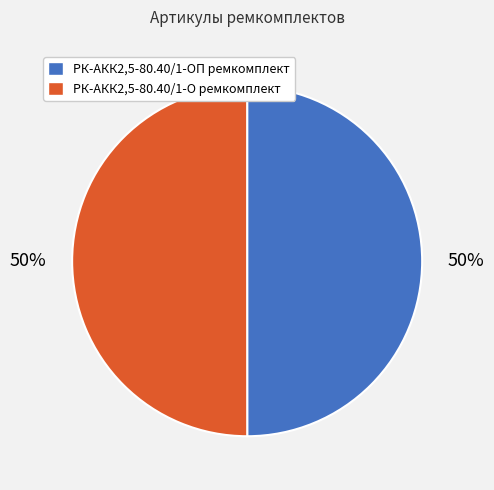

True or false: РК-АКК2,5-80.40/1-О ремкомплект accounts for 50% of the total.

True